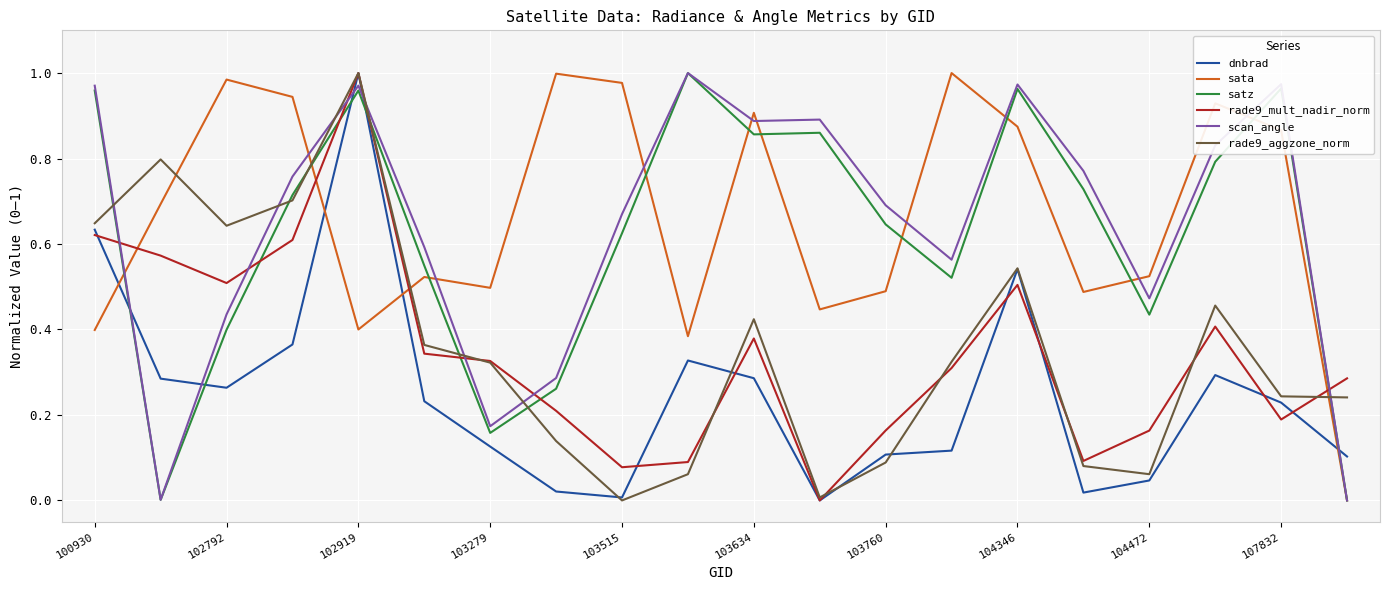

After their last crossing, which series has the higher values: dnbrad or scan_angle?

dnbrad